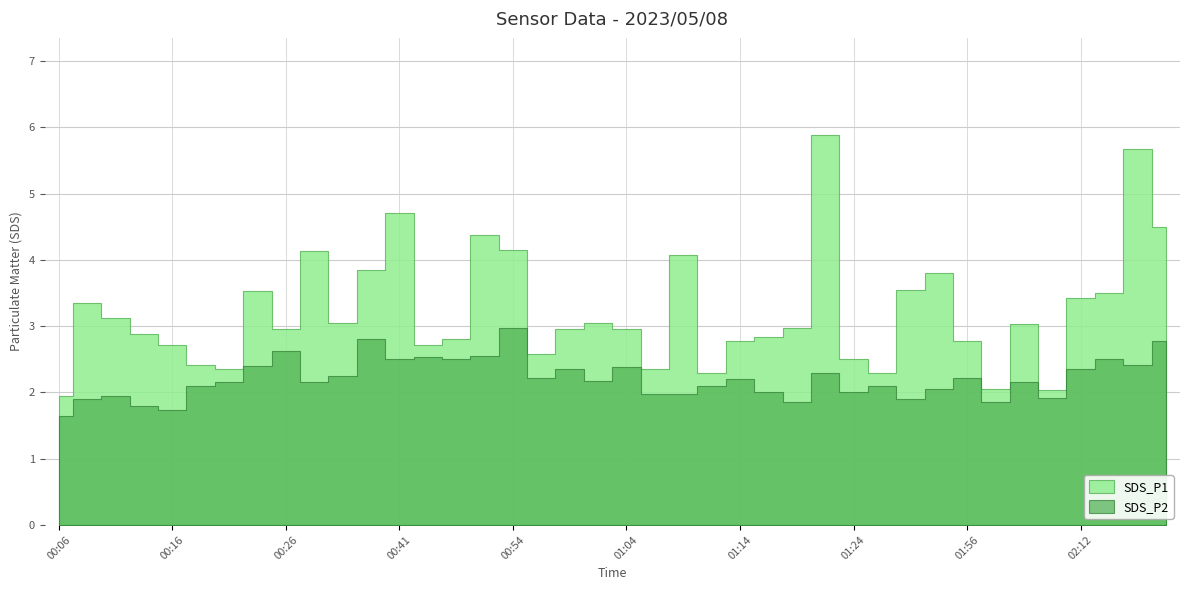

Which category has the highest value in the SDS_P1 series?

01:21